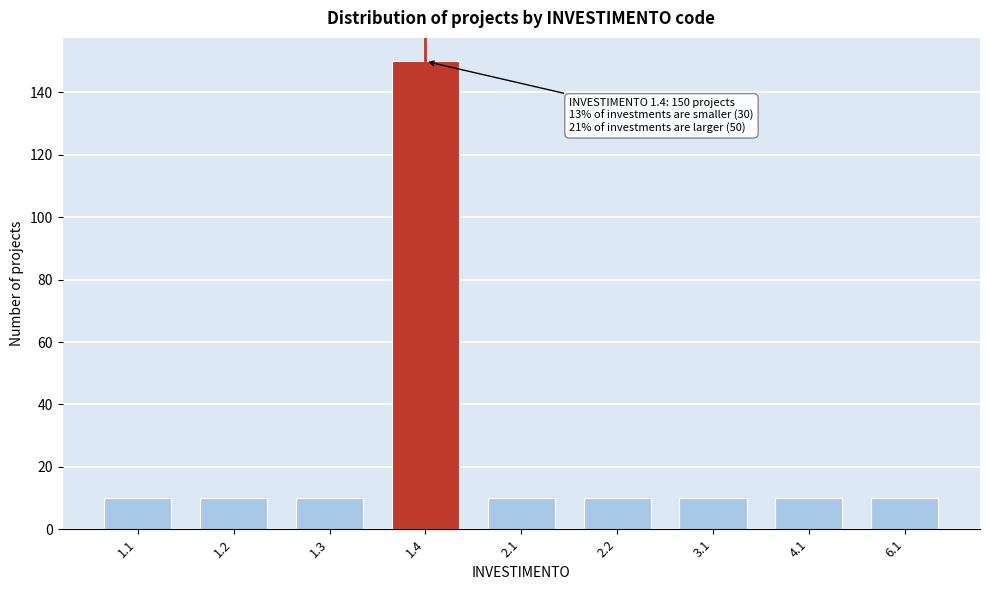

Reading left to right, what are all the values shown in this chart?

10	10	10	150	10	10	10	10	10